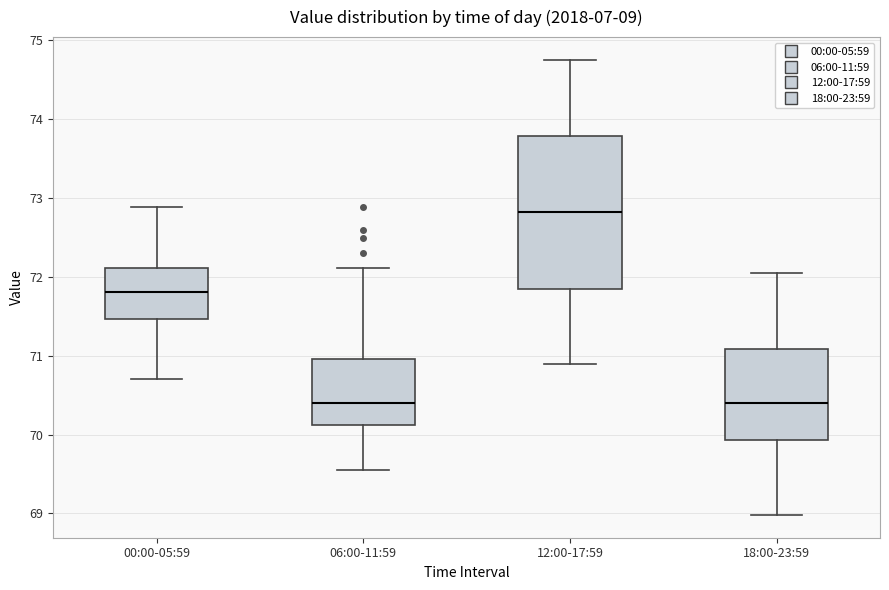

Reading left to right, transcribe this box plot: for each box, give where its median line is, the range the box spans, and where its two whiskers end, as read against the y-axis. The values are not printed on the chart, so give them approximately, as read against the axis.

00:00-05:59: median 71.8, box 71.5 to 72.1, whiskers 70.7 to 72.9
06:00-11:59: median 70.4, box 70.1 to 71.0, whiskers 69.6 to 72.1
12:00-17:59: median 72.8, box 71.9 to 73.8, whiskers 70.9 to 74.8
18:00-23:59: median 70.4, box 69.9 to 71.1, whiskers 69.0 to 72.1